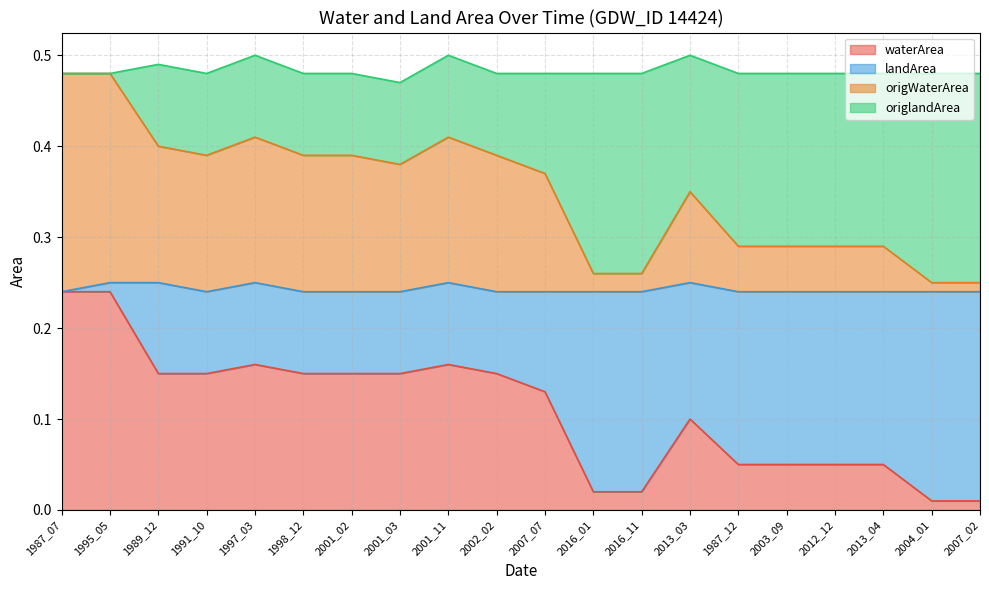

What are all the series names shown in the legend?

waterArea, landArea, origWaterArea, origlandArea